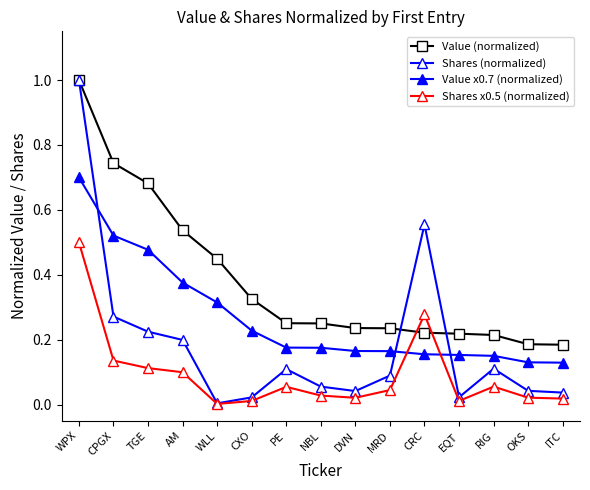

How many lines are shown in the chart?

4